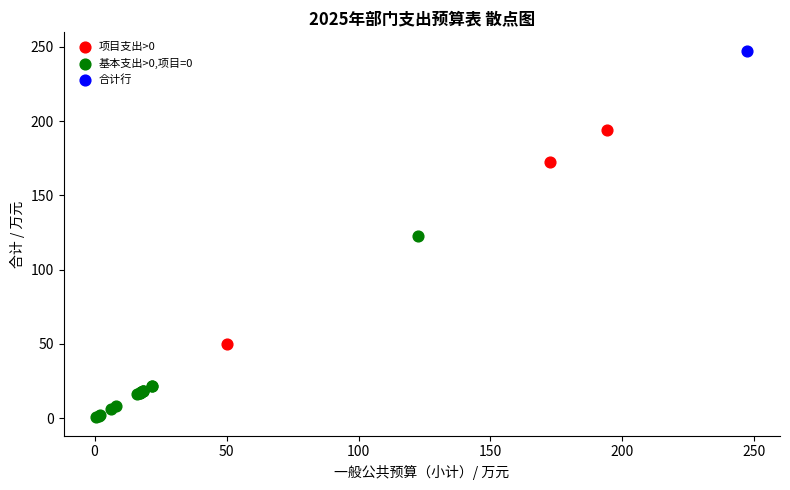

Which series contains the lowest Y value?

基本支出>0,项目=0